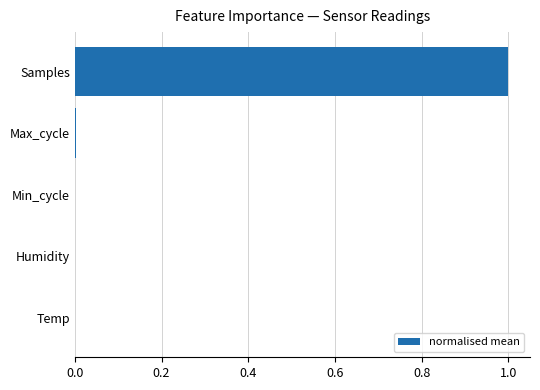

What is the change in value from Temp to Samples?

+1.0